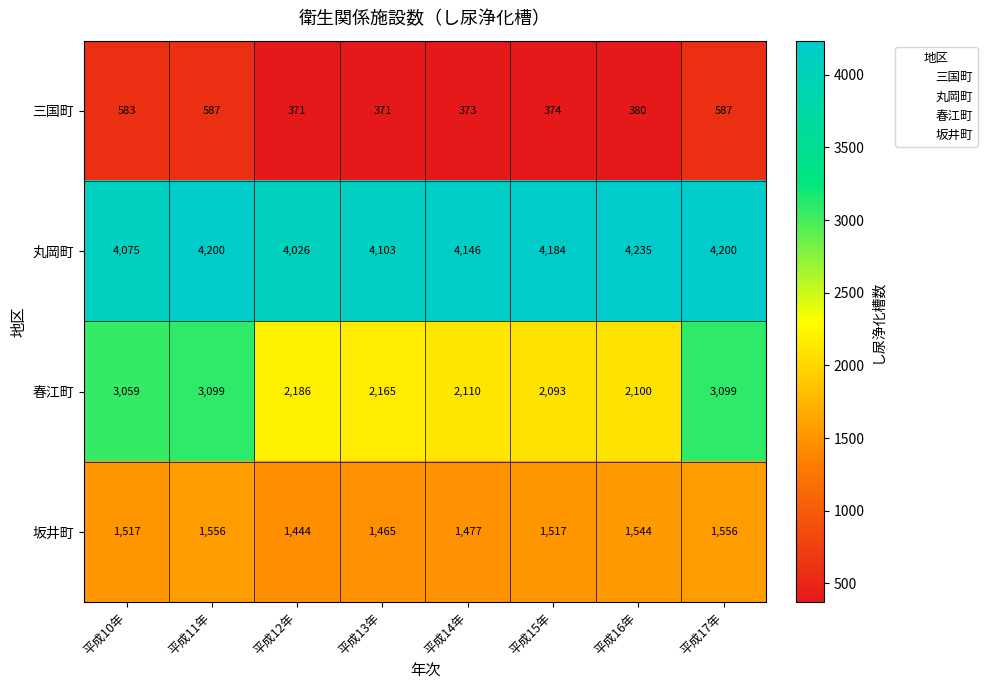

What is the smallest value displayed?

371